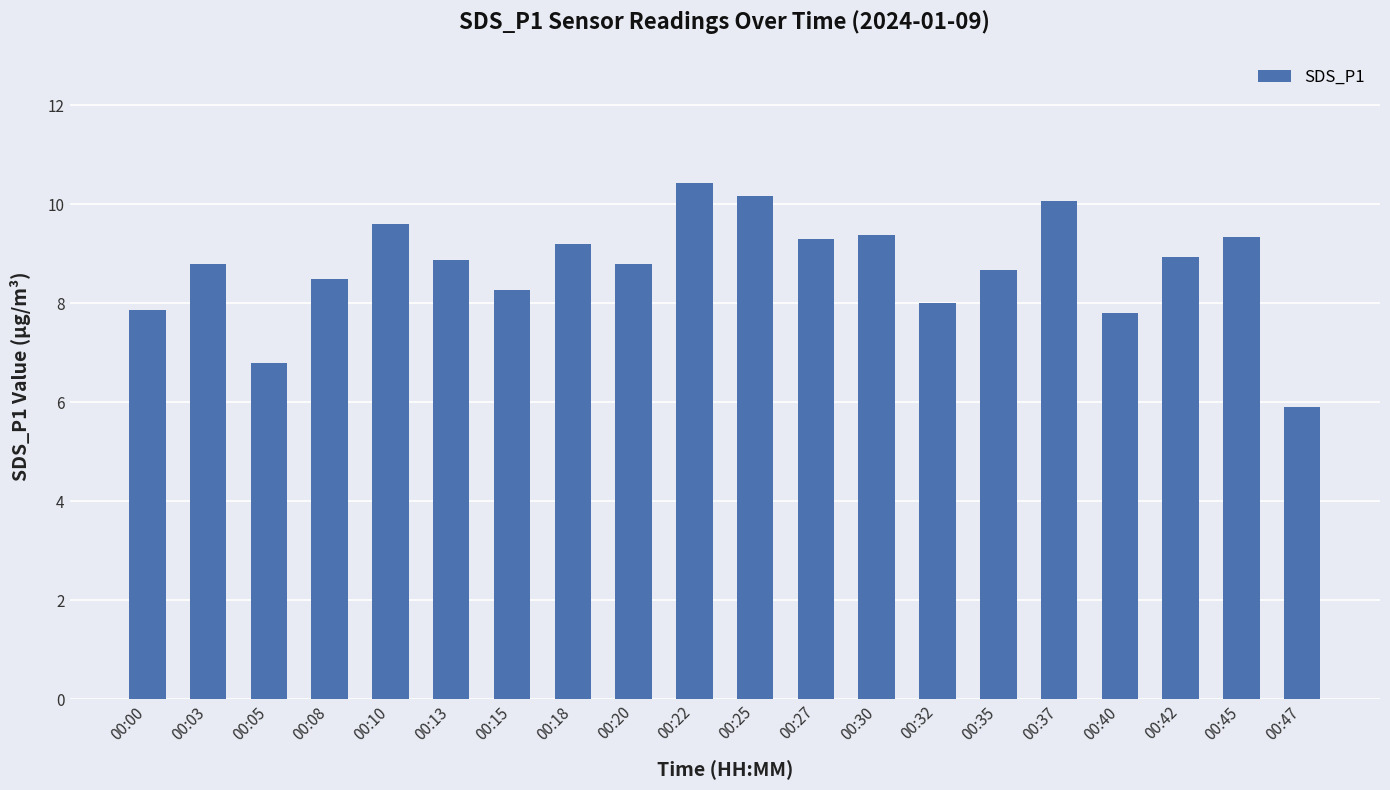

At which category does the chart reach its peak across all series?

00:22